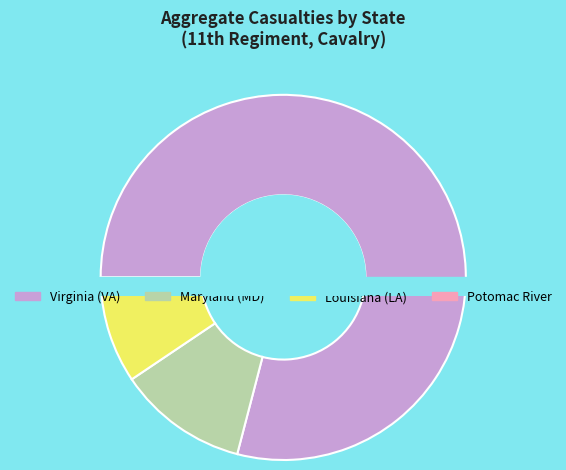

Does MD account for over 50% of the chart?

No